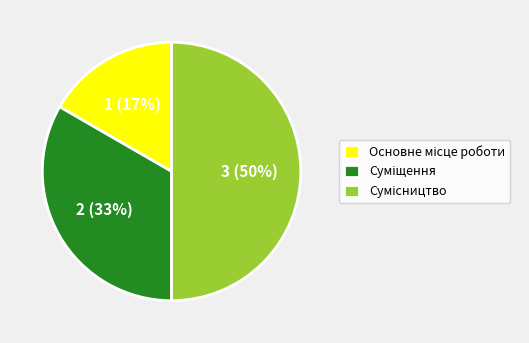

To the nearest percent, what is the difference between the largest and smallest slice percentages?

33%